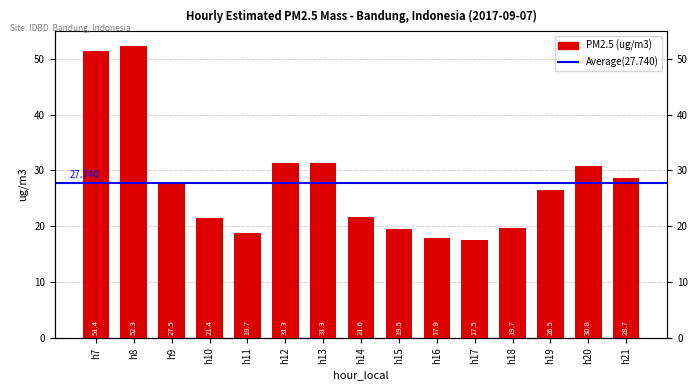

The value at h7 is 51.4. True or false?

True